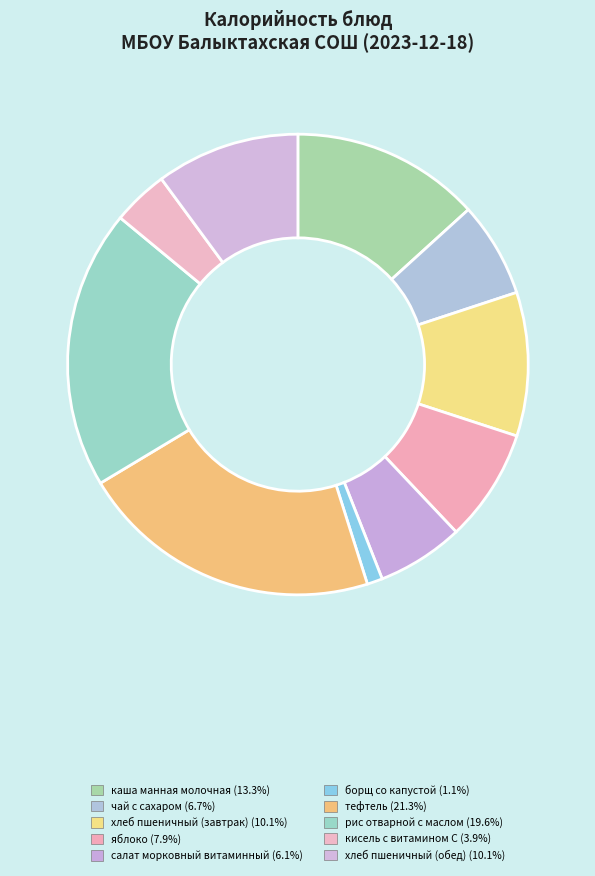

The кисель с витамином С slice represents 4% of the pie. True or false?

True